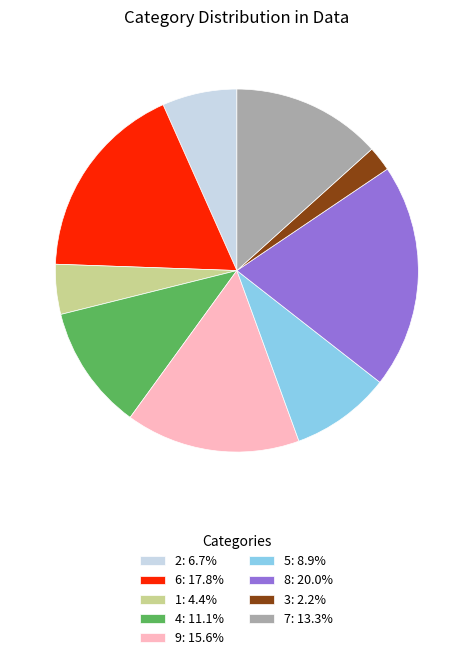

Combined, do 2 and 7 account for over 50%?

No